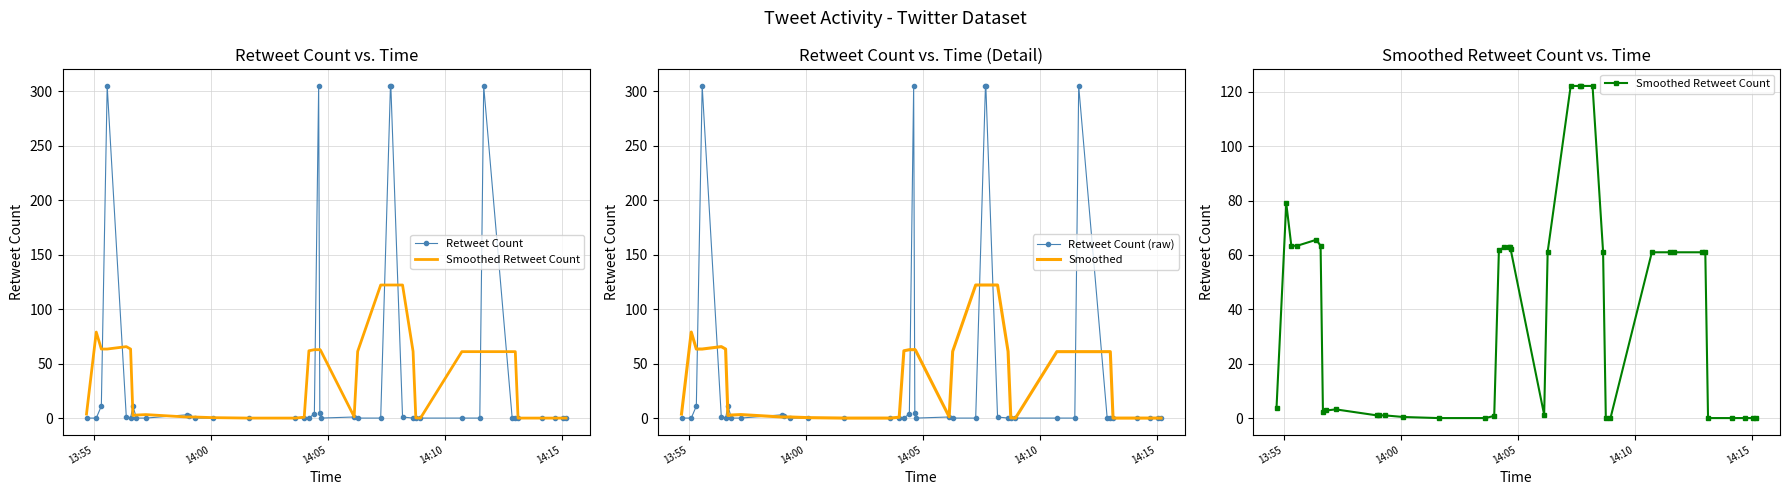

What is the highest value of the Smoothed series?

122.2